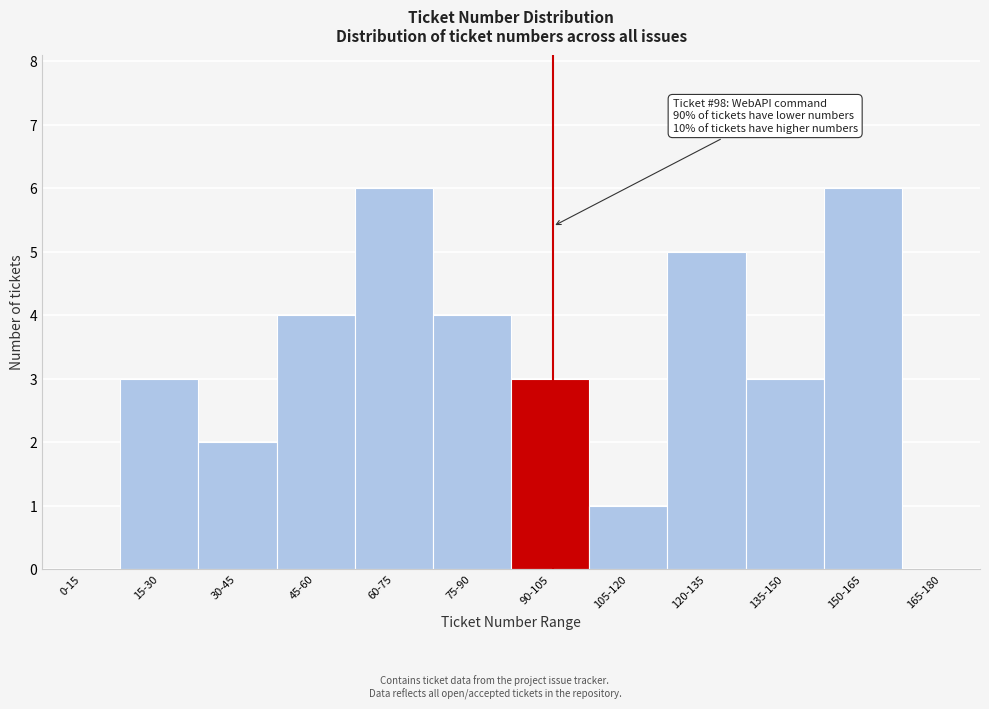

Reading left to right, list all the values displayed in this chart.

0-15=0	15-30=3	30-45=2	45-60=4	60-75=6	75-90=4	90-105=3	105-120=1	120-135=5	135-150=3	150-165=6	165-180=0